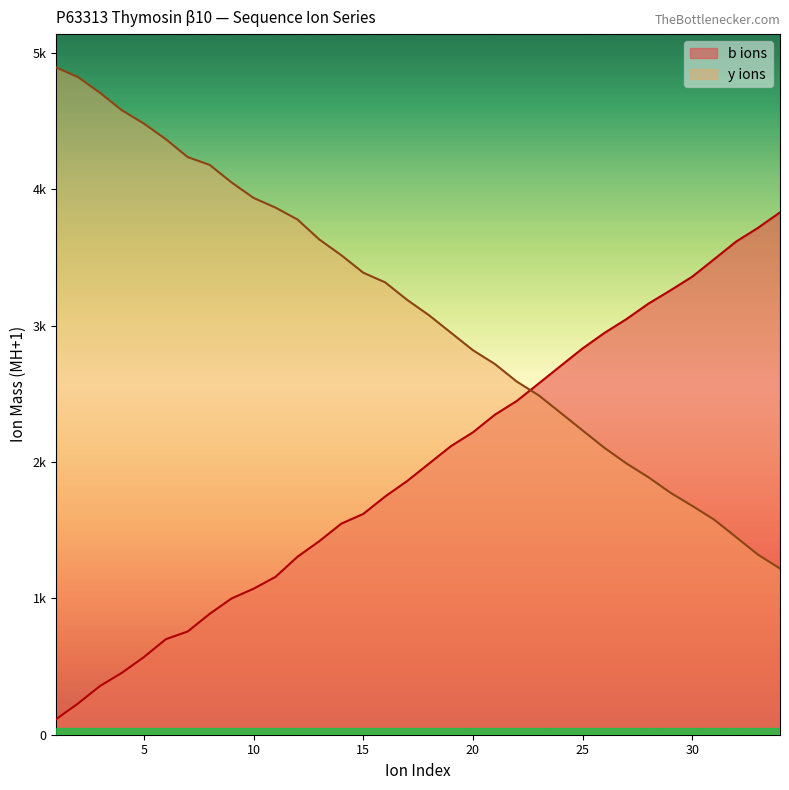

What is the value of the y ions point at the 34th from the left?

1218.6